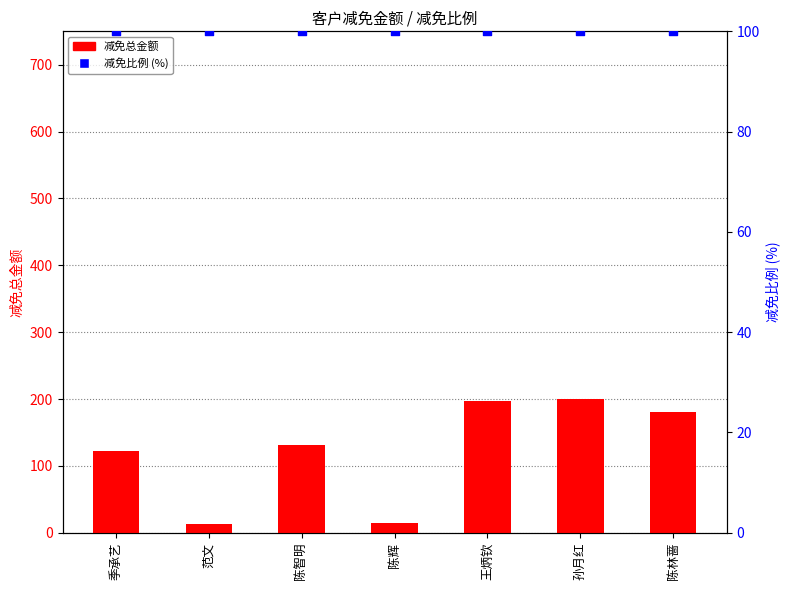

What is the total value across all series at 范文?

113.2